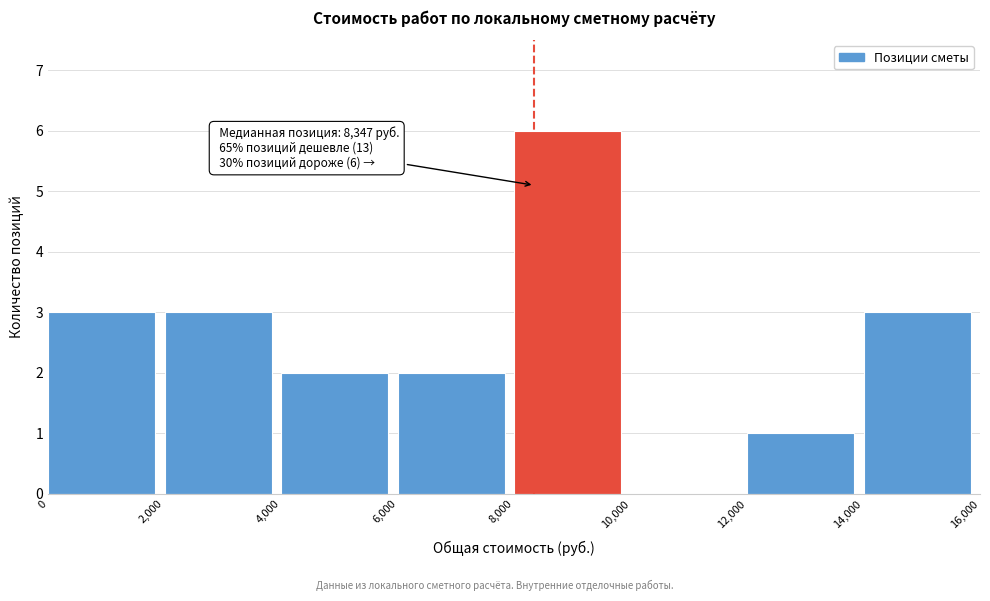

Which range on the x-axis has the tallest bar?

8,000 to 10,000